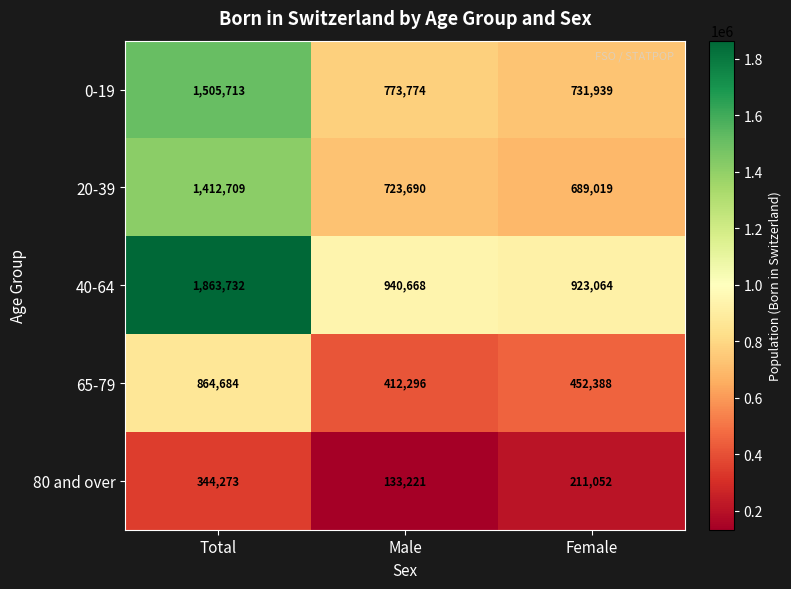

What is the spread (max minus min) of values at Male?

807447